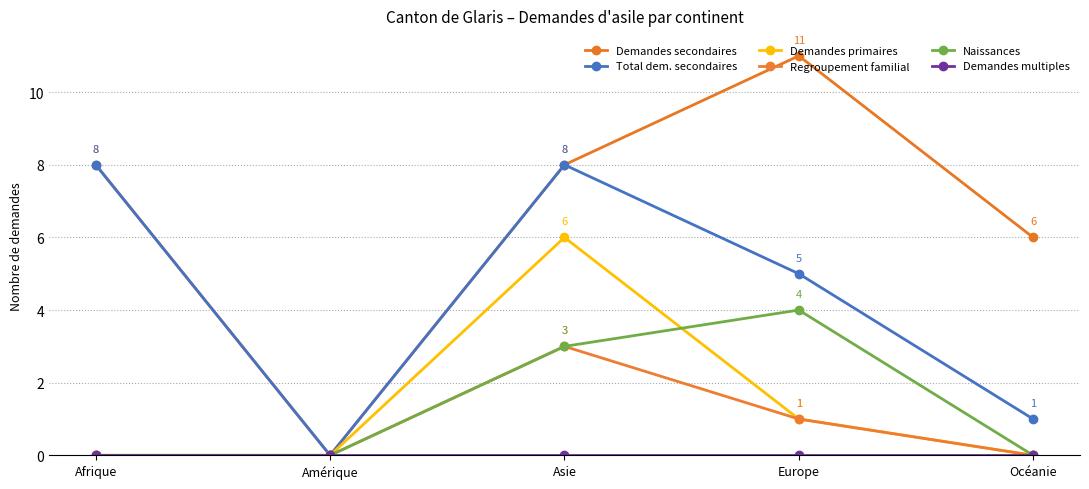

What is the difference between the highest and lowest values at Afrique?

8